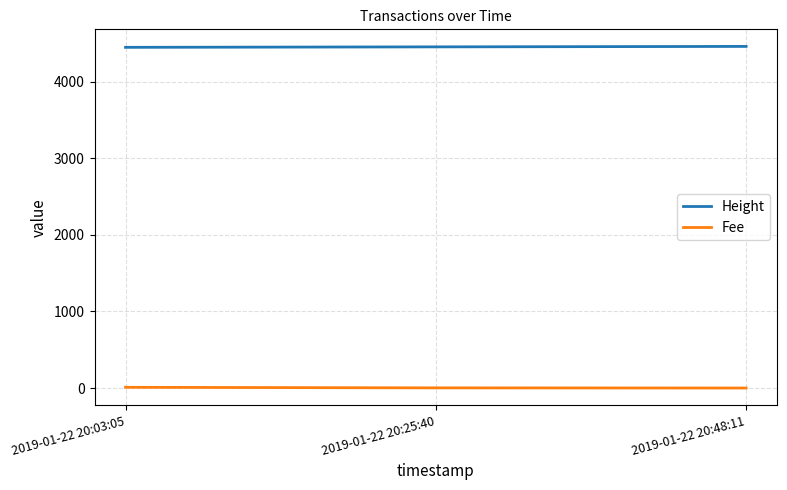

What is the greatest value displayed?

4463.0